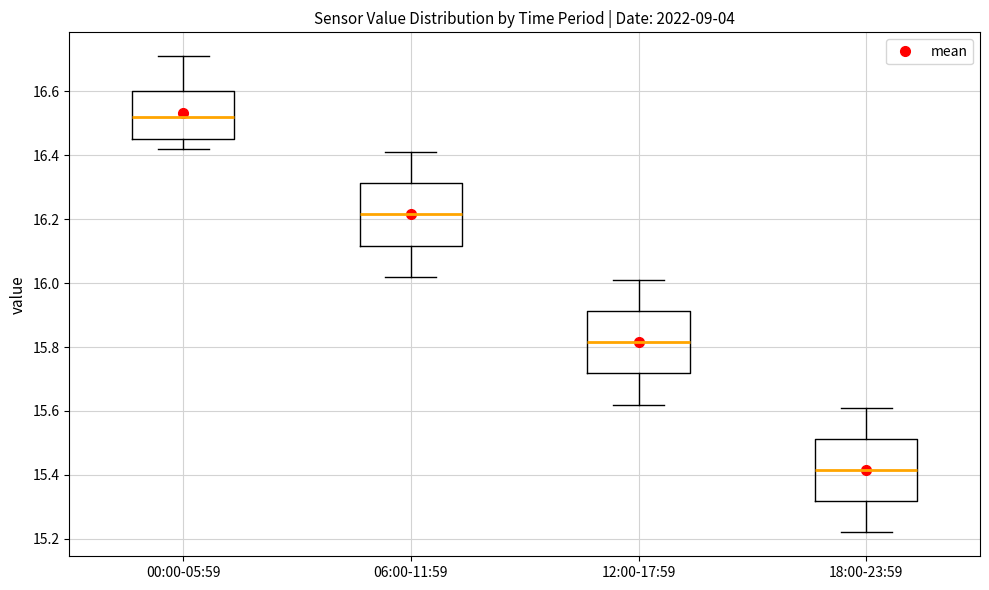

Reading left to right, transcribe this box plot: for each box, give where its median line is, the range the box spans, and where its two whiskers end, as read against the y-axis. The values are not printed on the chart, so give them approximately, as read against the axis.

00:00-05:59: median 16.52, box 16.46 to 16.60, whiskers 16.42 to 16.72
06:00-11:59: median 16.22, box 16.12 to 16.32, whiskers 16.02 to 16.42
12:00-17:59: median 15.82, box 15.72 to 15.92, whiskers 15.62 to 16.02
18:00-23:59: median 15.42, box 15.32 to 15.52, whiskers 15.22 to 15.62